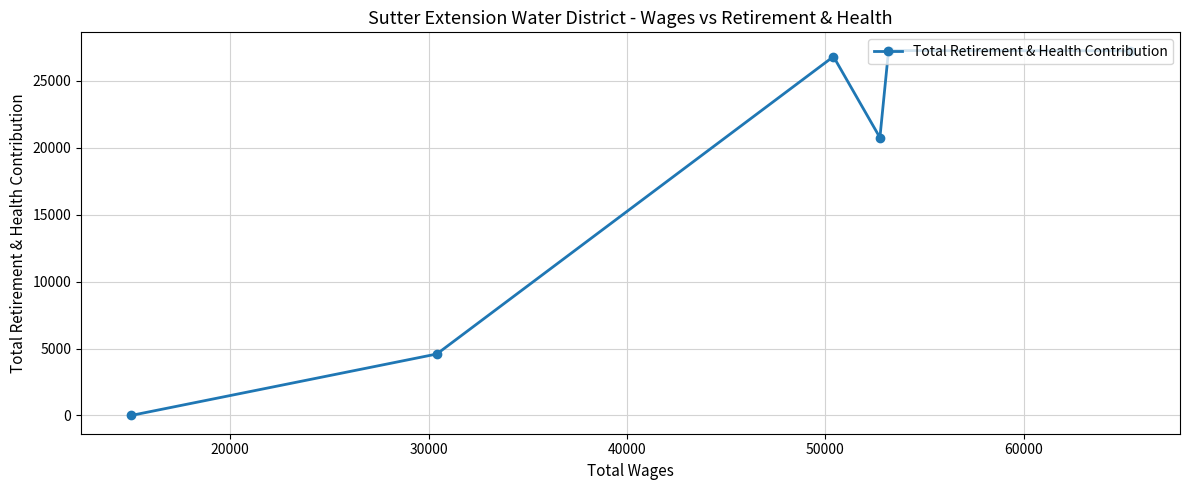

How many points are higher than both their immediate neighbors (excluding endpoints)?

2